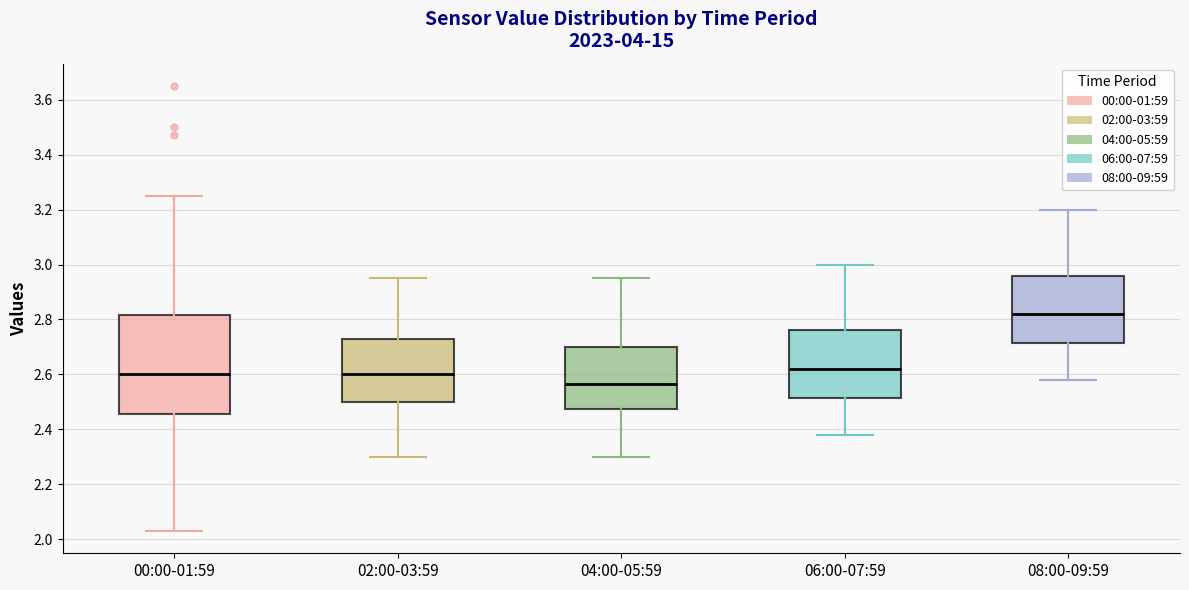

Which box is the tallest, from its lower edge to its upper edge?

00:00-01:59